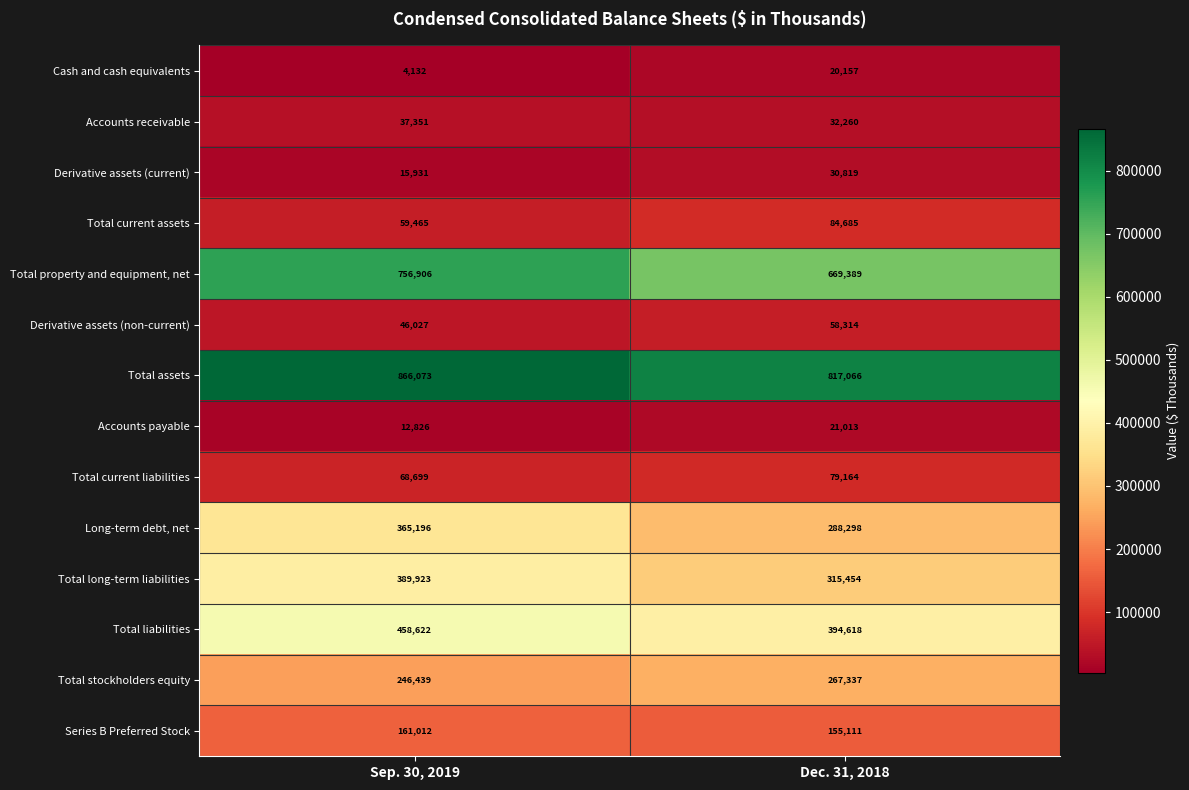

What is the difference between the maximum and minimum values in the Total current assets series?

25220